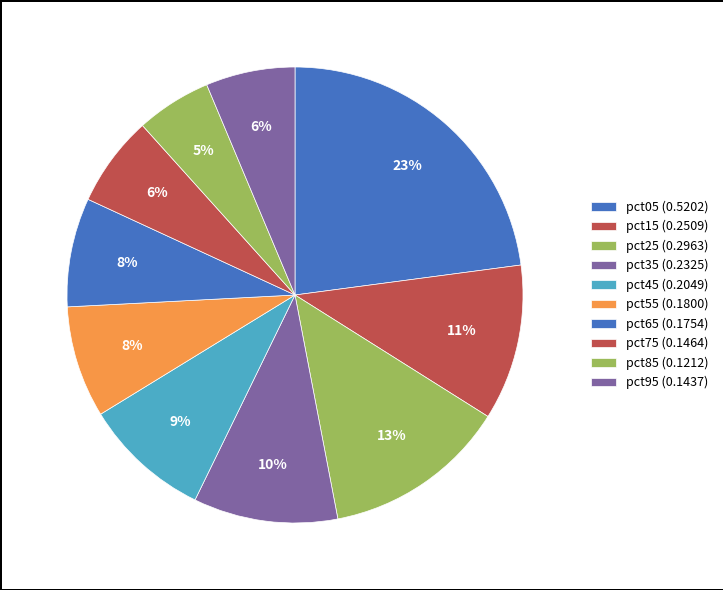

Is there a majority slice in this chart?

No